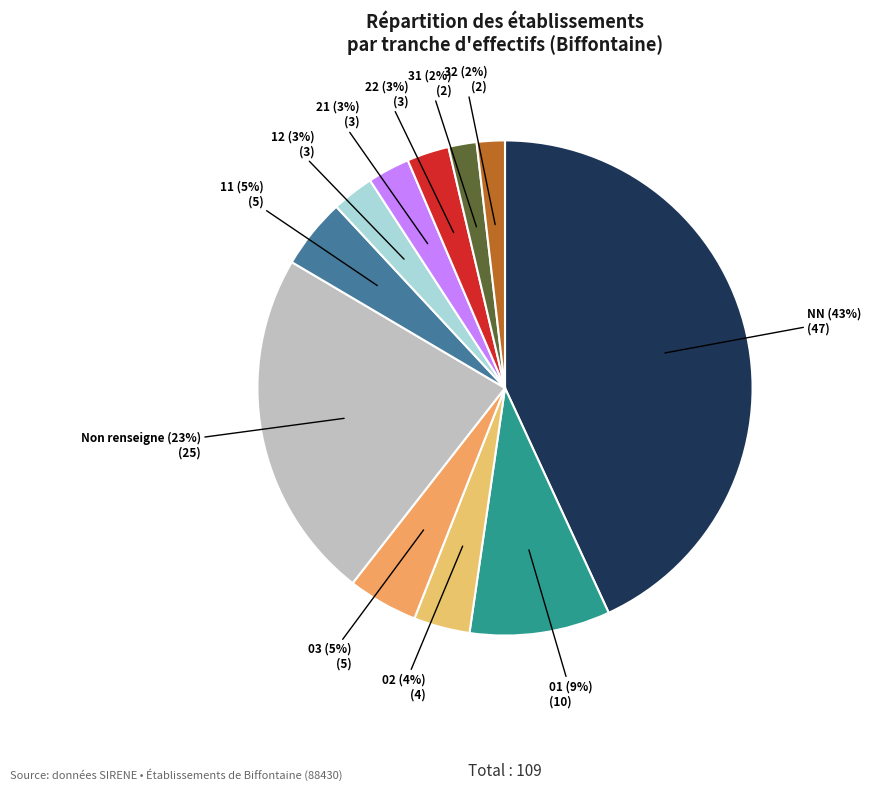

Is there a majority slice in this chart?

No